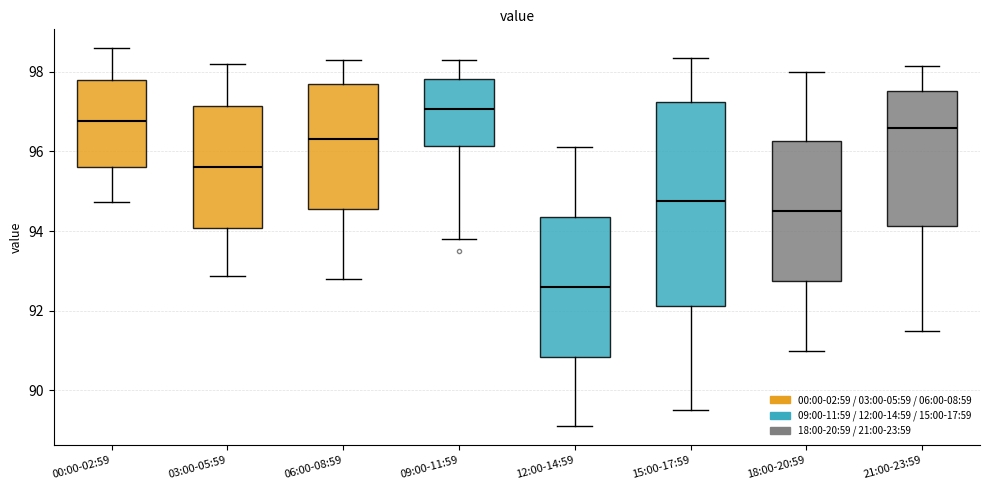

Reading left to right, transcribe this box plot: for each box, give where its median line is, the range the box spans, and where its two whiskers end, as read against the y-axis. The values are not printed on the chart, so give them approximately, as read against the axis.

00:00-02:59: median 96.8, box 95.6 to 97.8, whiskers 94.8 to 98.6
03:00-05:59: median 95.6, box 94.0 to 97.2, whiskers 92.8 to 98.2
06:00-08:59: median 96.4, box 94.6 to 97.6, whiskers 92.8 to 98.4
09:00-11:59: median 97.0, box 96.2 to 97.8, whiskers 93.8 to 98.4
12:00-14:59: median 92.6, box 90.8 to 94.4, whiskers 89.2 to 96.2
15:00-17:59: median 94.8, box 92.2 to 97.2, whiskers 89.6 to 98.4
18:00-20:59: median 94.6, box 92.8 to 96.2, whiskers 91.0 to 98.0
21:00-23:59: median 96.6, box 94.2 to 97.6, whiskers 91.6 to 98.2